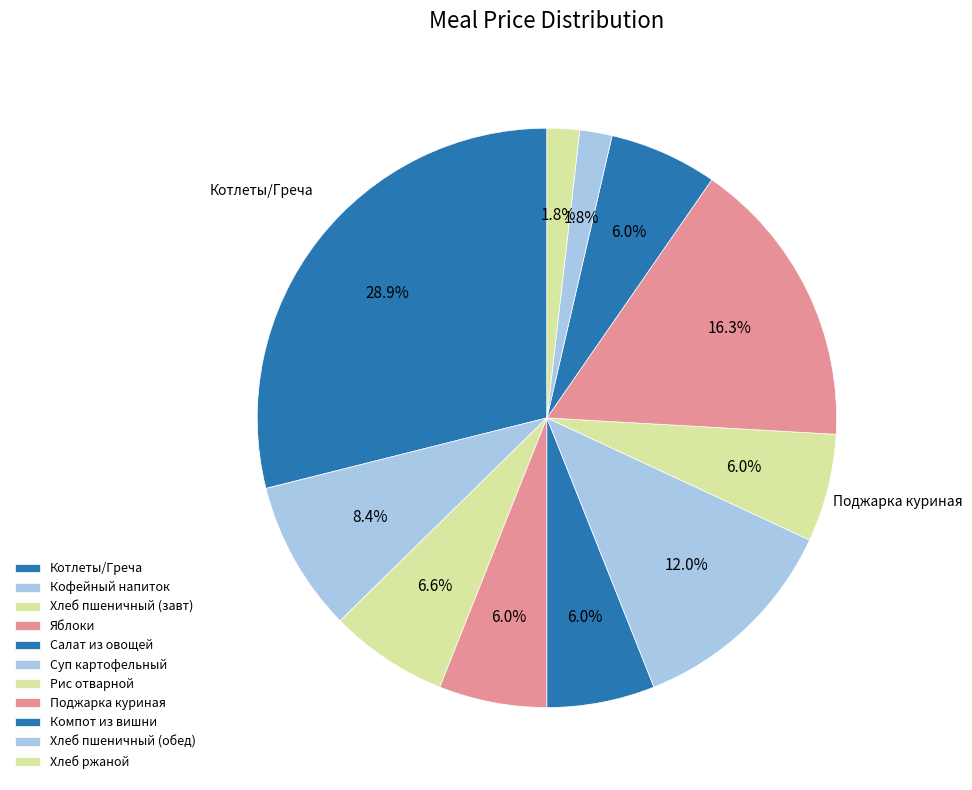

Does any single category account for the majority?

No